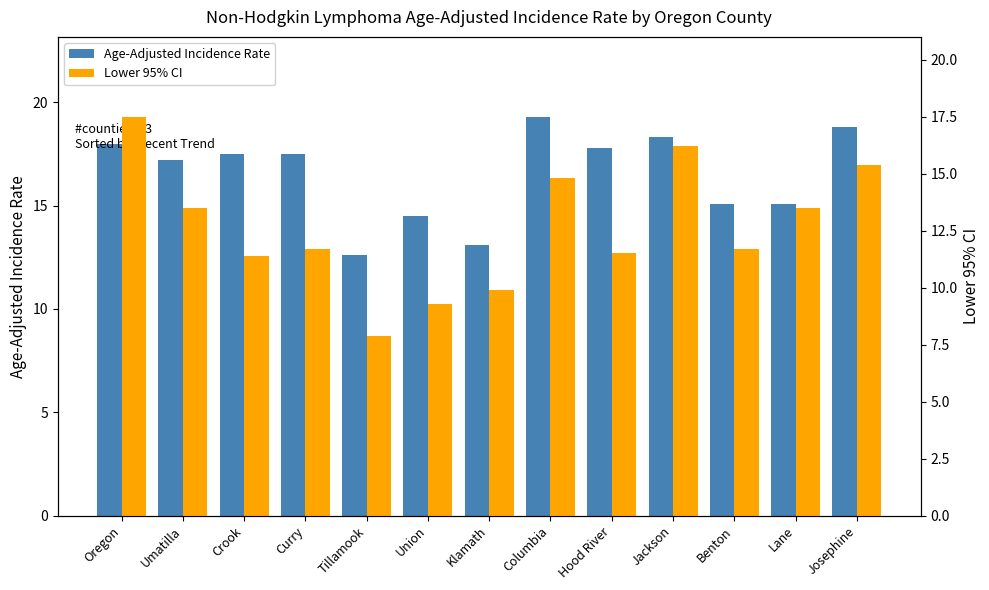

List the series in order of their overall mean, highest first.

Age-Adjusted Incidence Rate, Lower 95% CI